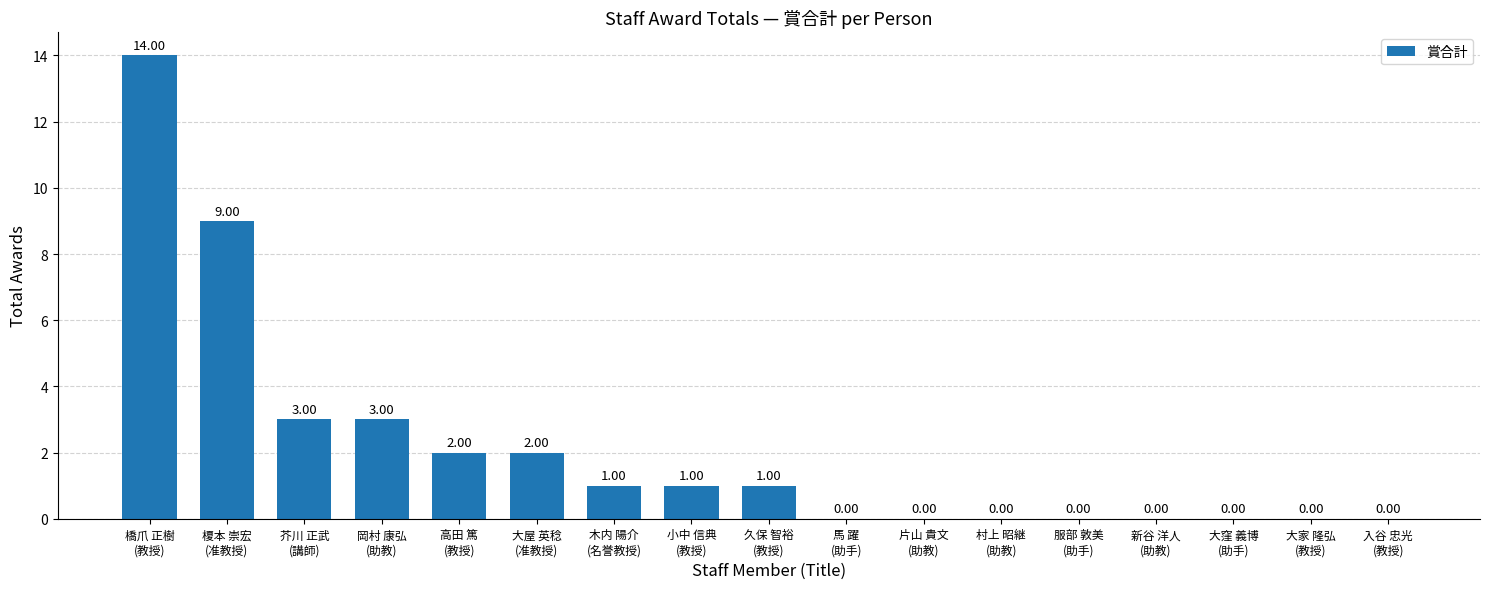

What is the sum of all values?

36